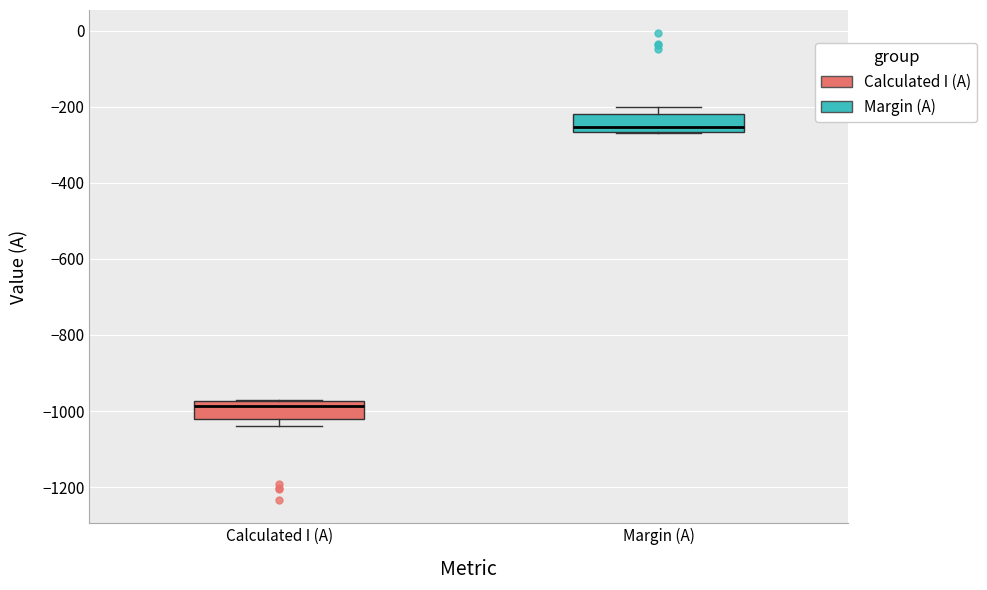

Which box has the highest median line?

Margin (A)